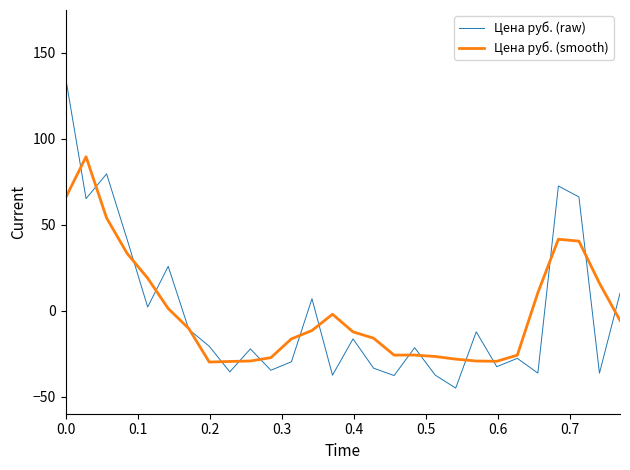

What are all the series names shown in the legend?

Цена руб. (raw), Цена руб. (smooth)